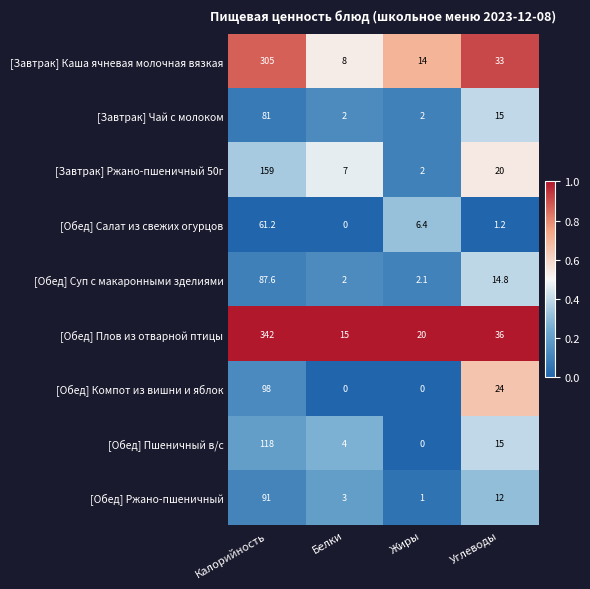

At how many categories does at least one series exceed 0?

4